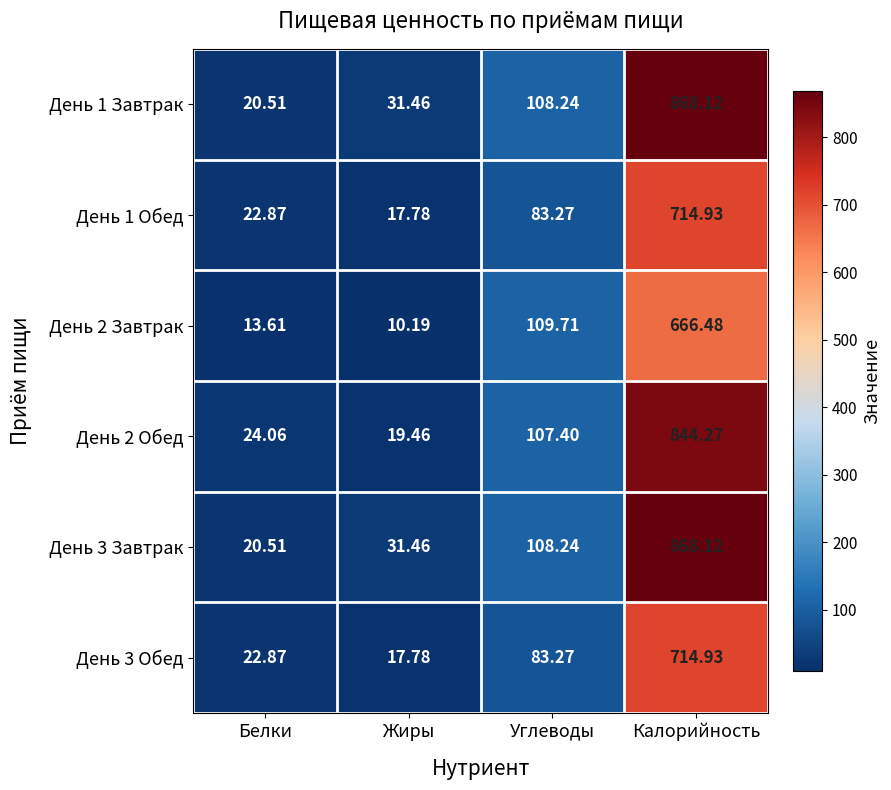

Rank the categories by День 1 Обед value from highest to lowest.

Калорийность, Углеводы, Белки, Жиры